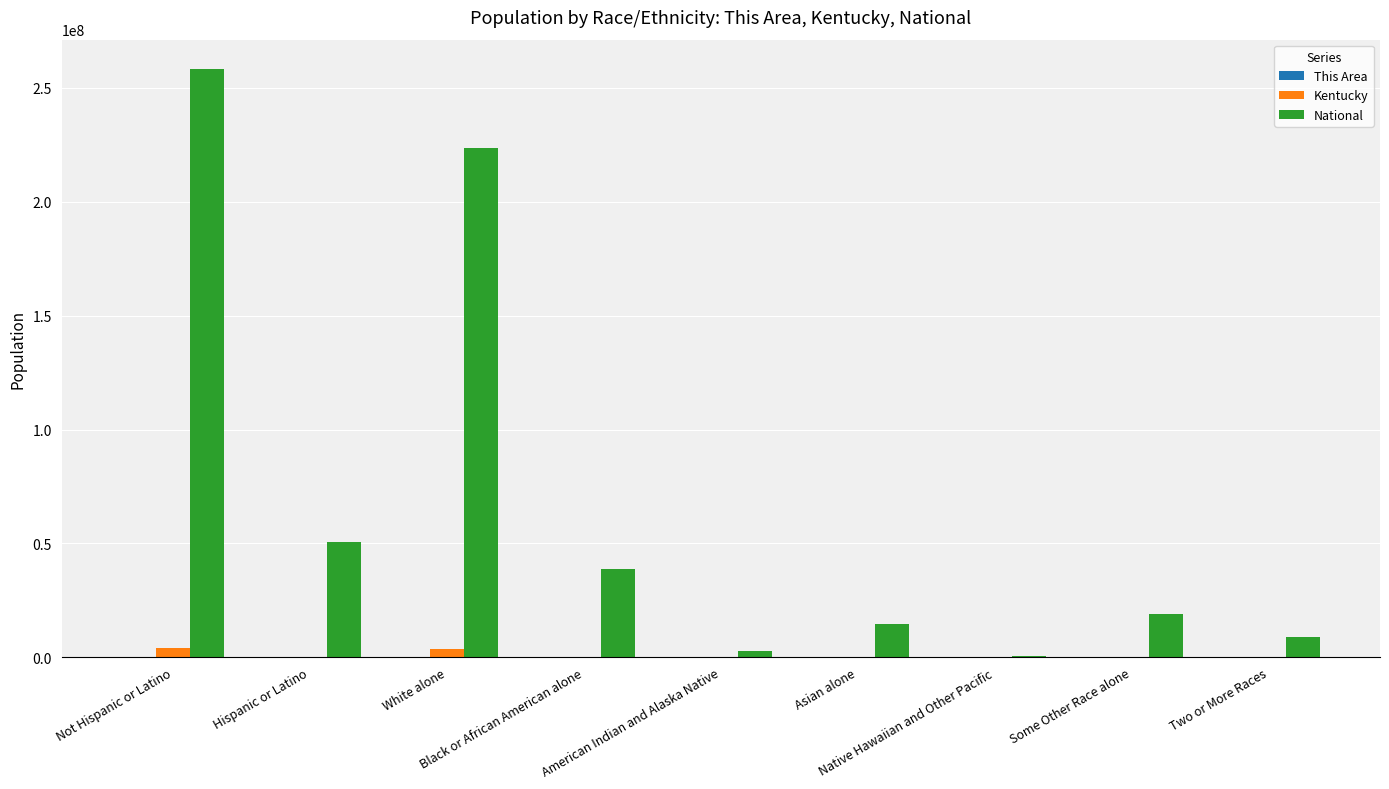

Which series has the largest total across all categories?

National